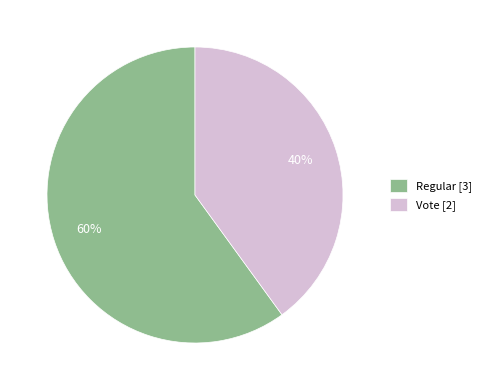

Do Vote and Regular together represent more than half of the pie?

Yes